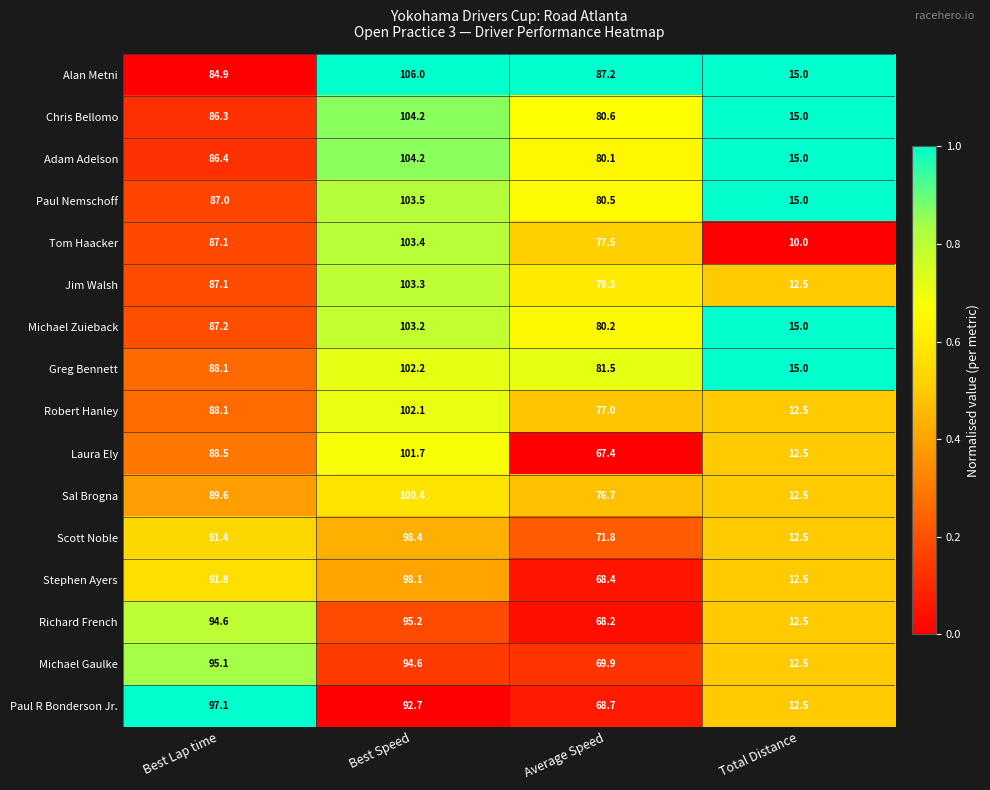

List the labels in order of Jim Walsh value, largest first.

Best Speed, Best Lap time, Average Speed, Total Distance